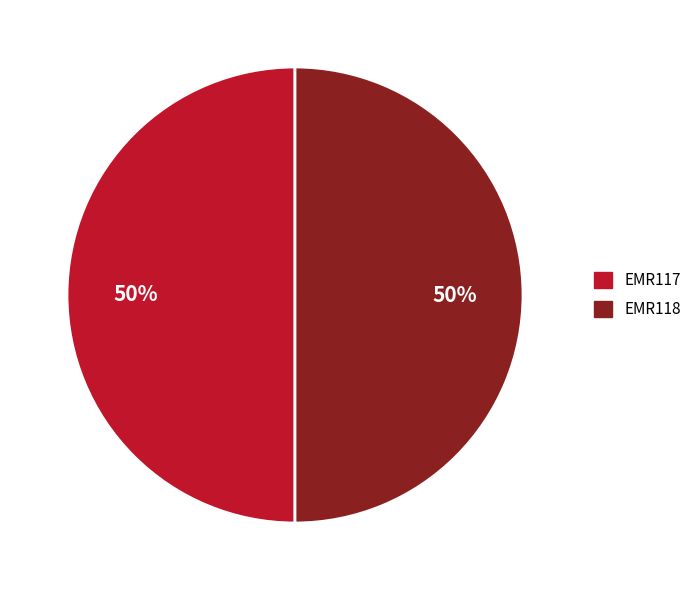

What is the ratio of the value at EMR118 to the value at EMR117?

1.0